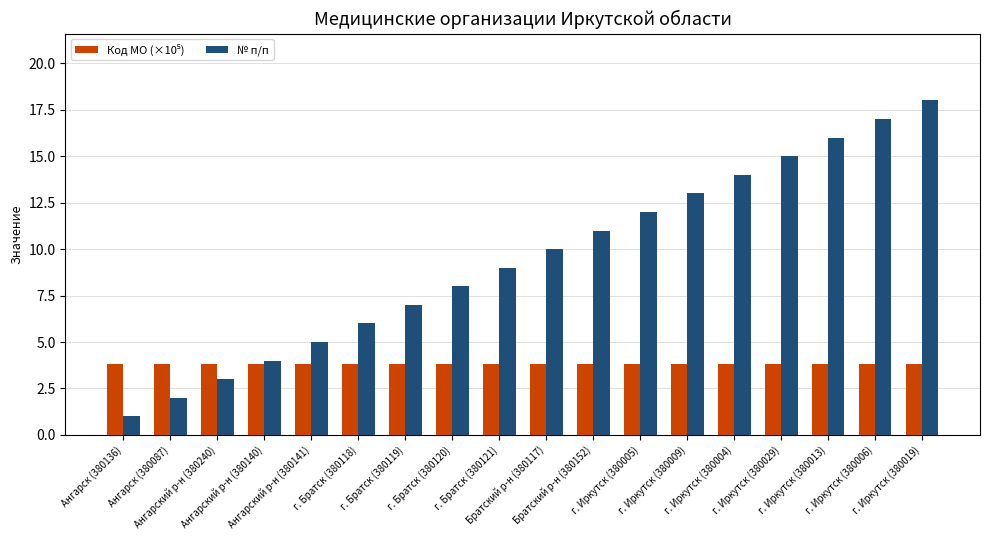

Which label corresponds to the smallest value in the chart?

Ангарск (380136)